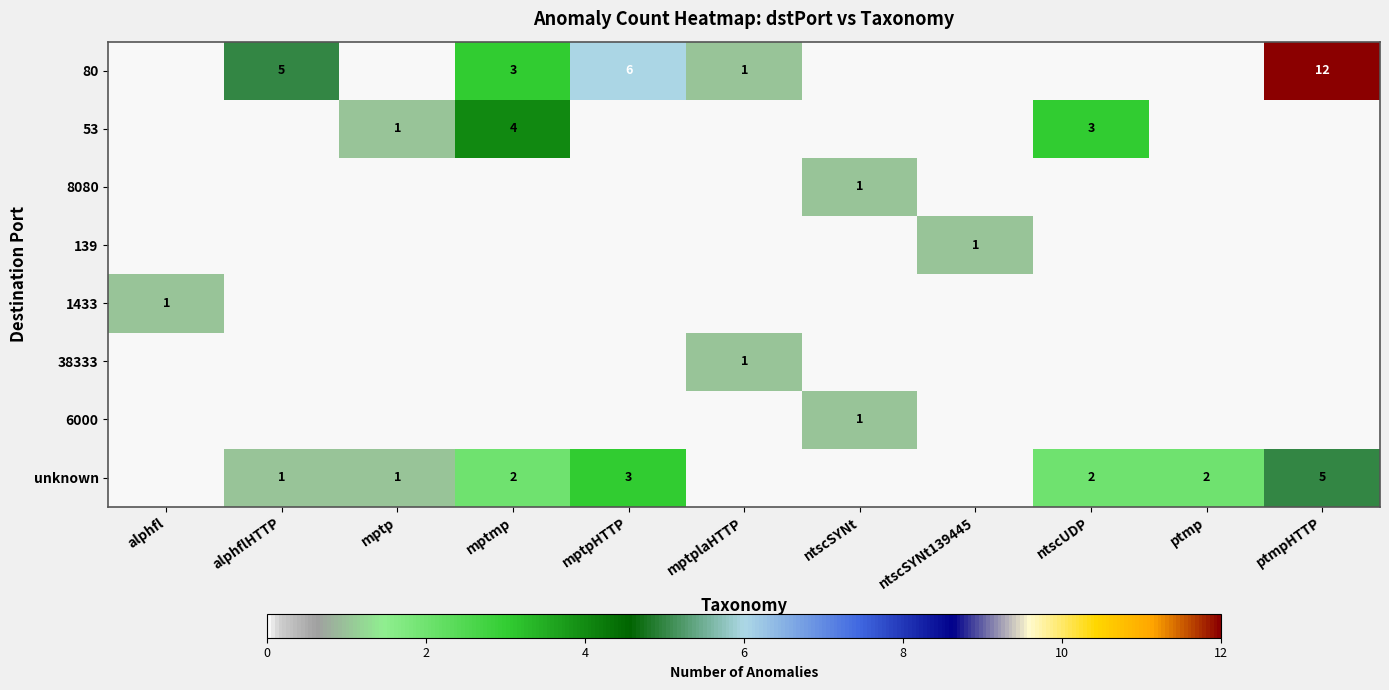

What is the difference between the 80 values at ptmpHTTP and alphflHTTP?

7